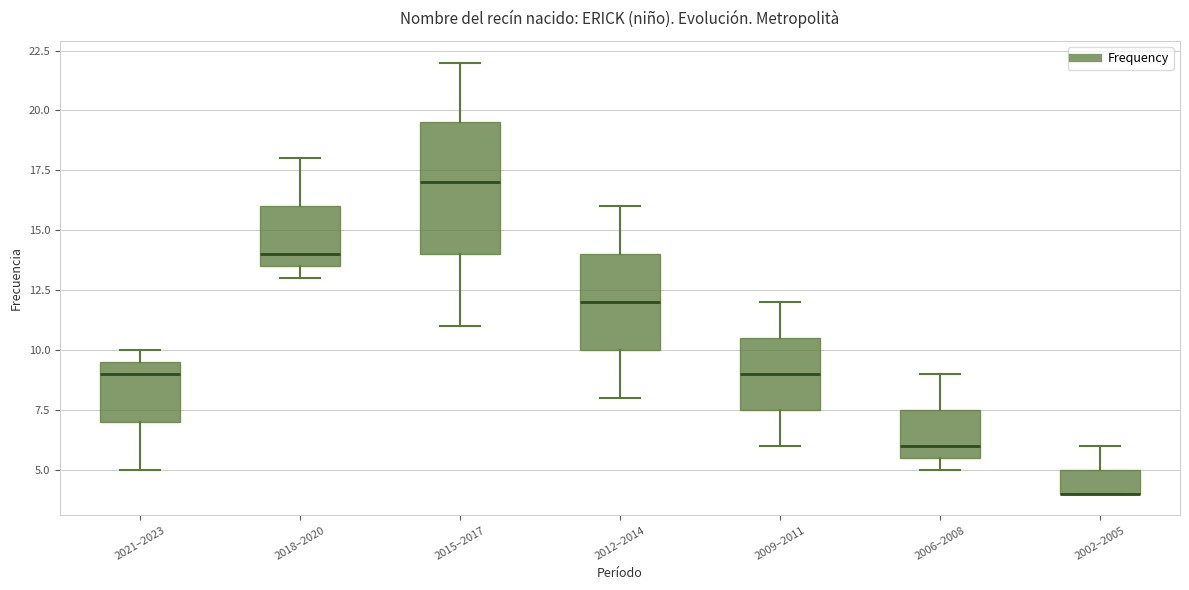

Where is the lower edge of the box for 2012–2014 on the y-axis? The values are not printed on the chart, so give them approximately, as read against the axis.

10.0